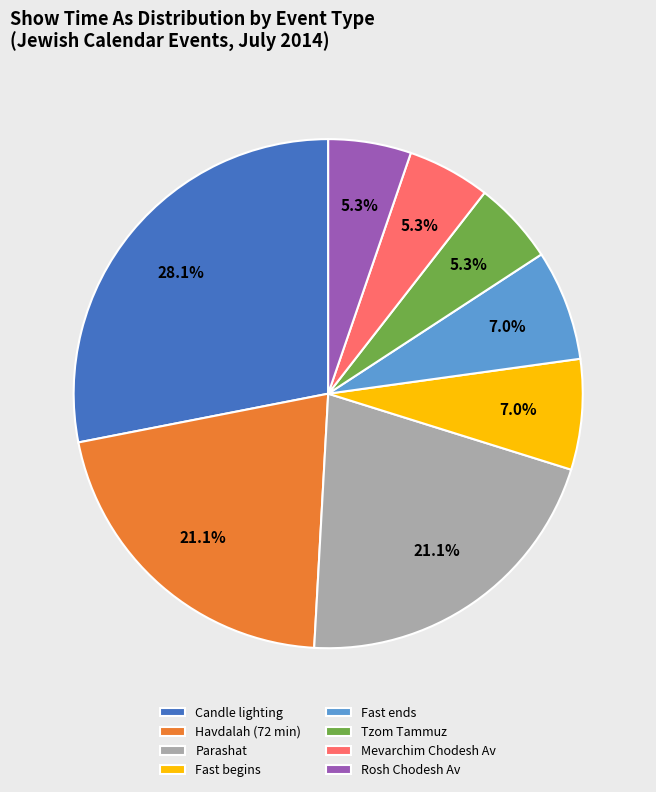

Does any single category account for the majority?

No